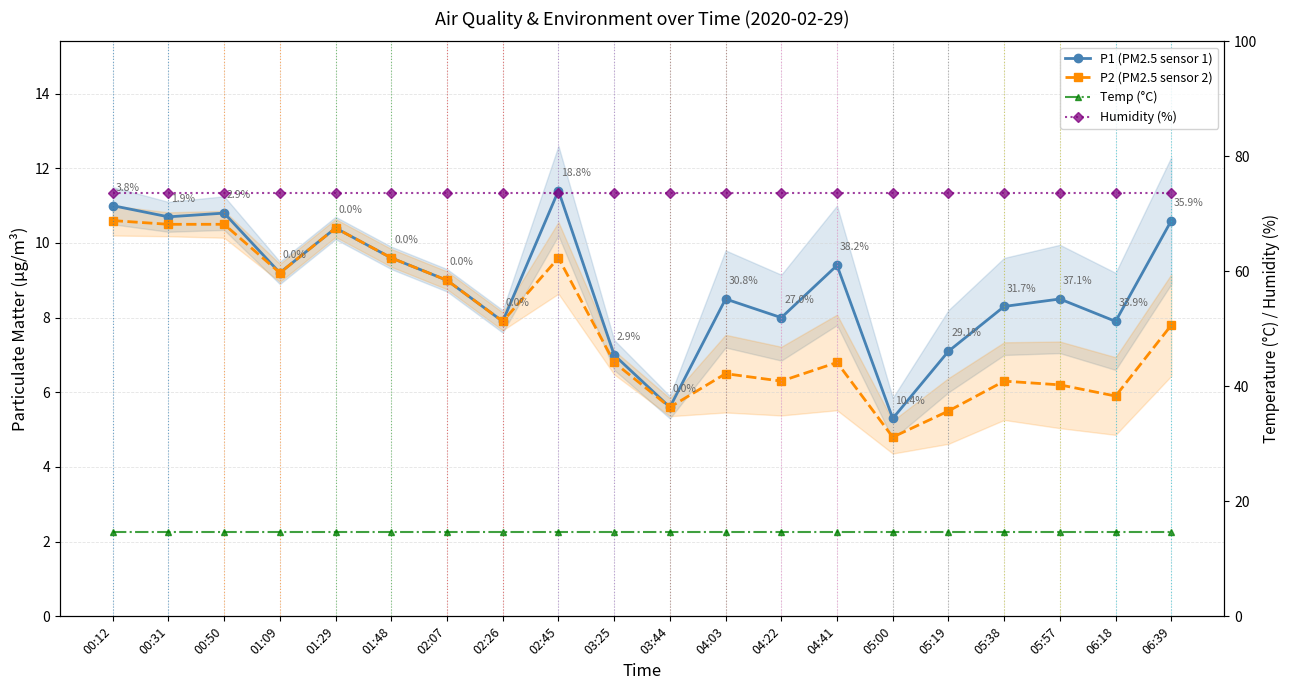

Does the chart display data point markers on the line(s)?

Yes